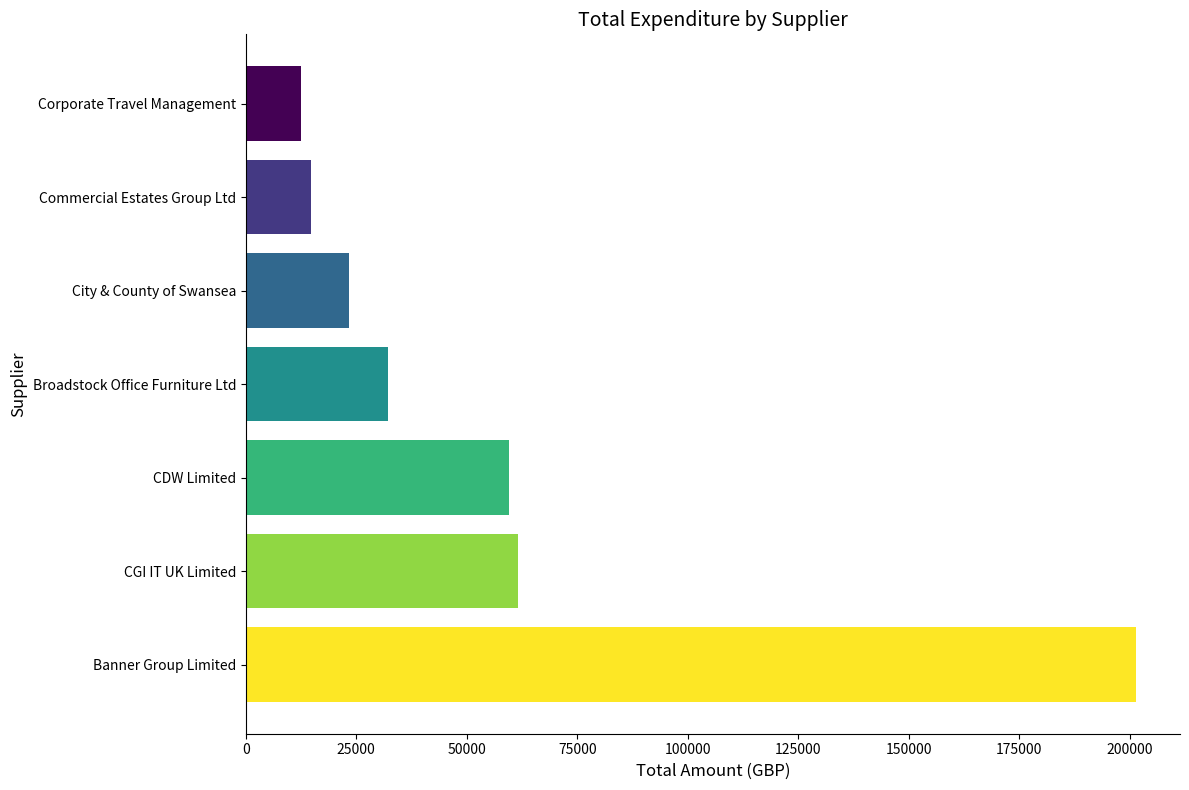

Which has a higher value, CGI IT UK Limited or City & County of Swansea?

CGI IT UK Limited